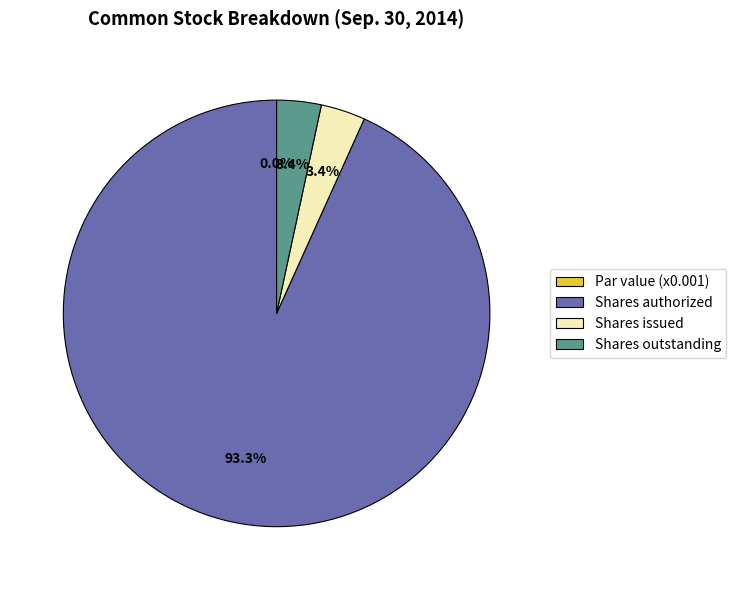

Does Common stock, shares issued represent more than half of the total?

No